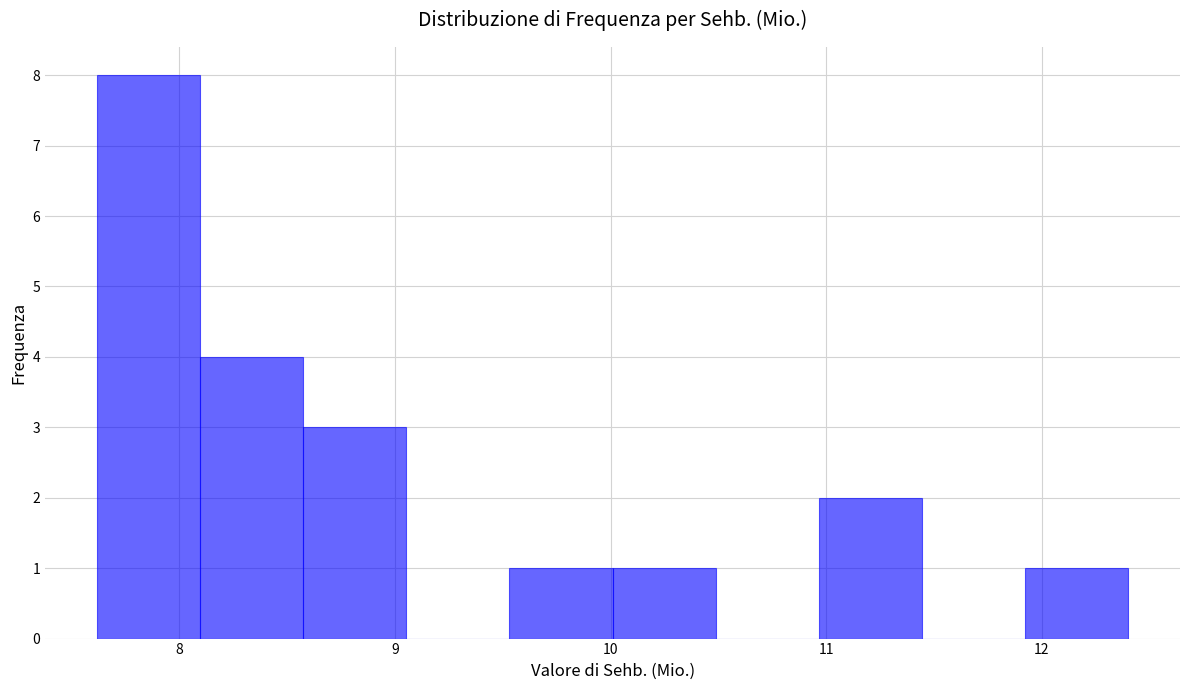

What is the height of the bar covering 9.5 to 10.0 on the x-axis? Neither the bar edges nor the heights are printed on the chart, so give them approximately, as read against the axes.

1